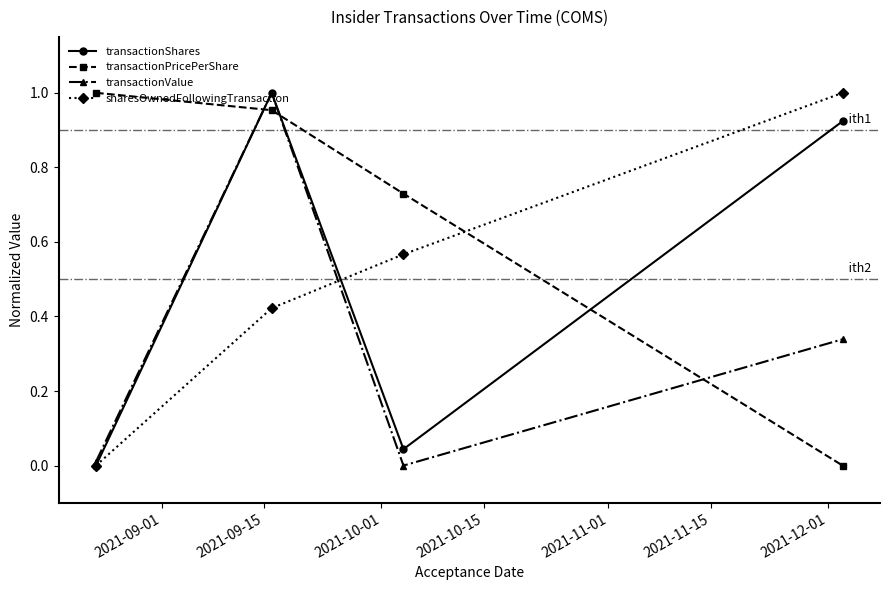

True or false: sharesOwnedFollowingTransaction has more than 2 points higher than both neighbors.

False